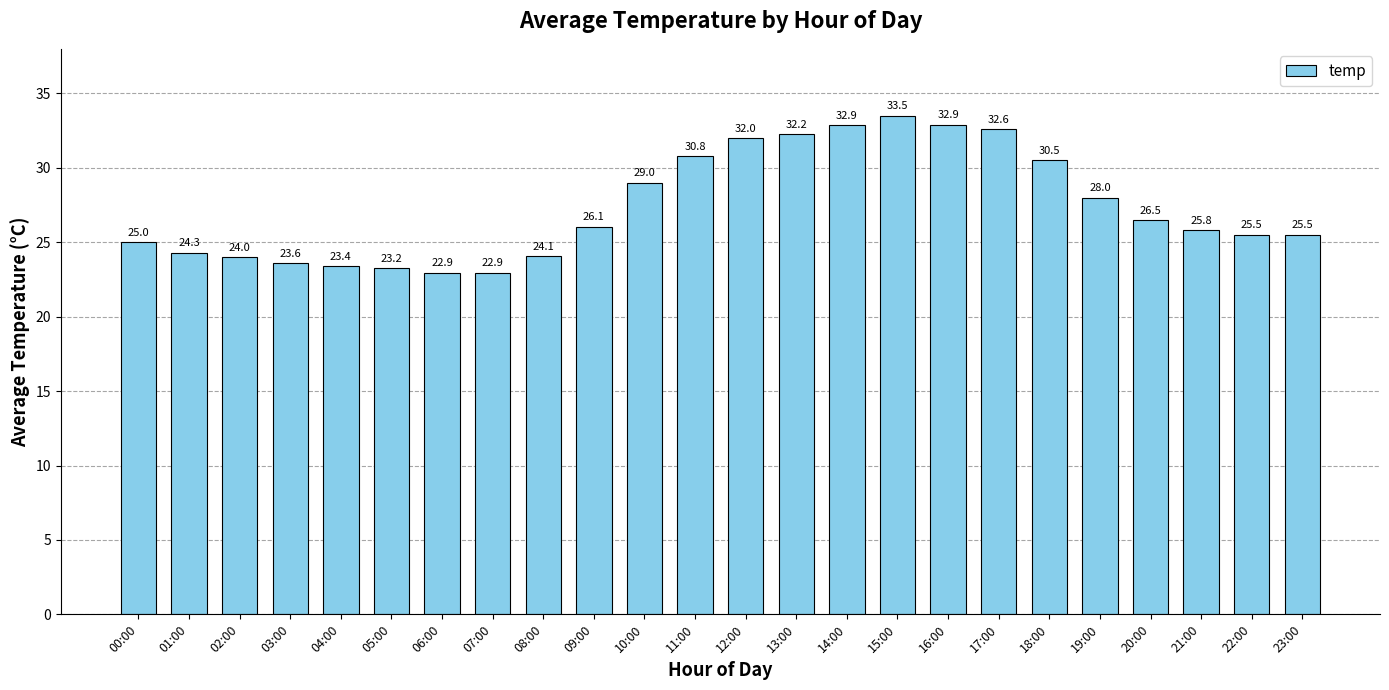

What is the maximum value shown in the chart?

33.5